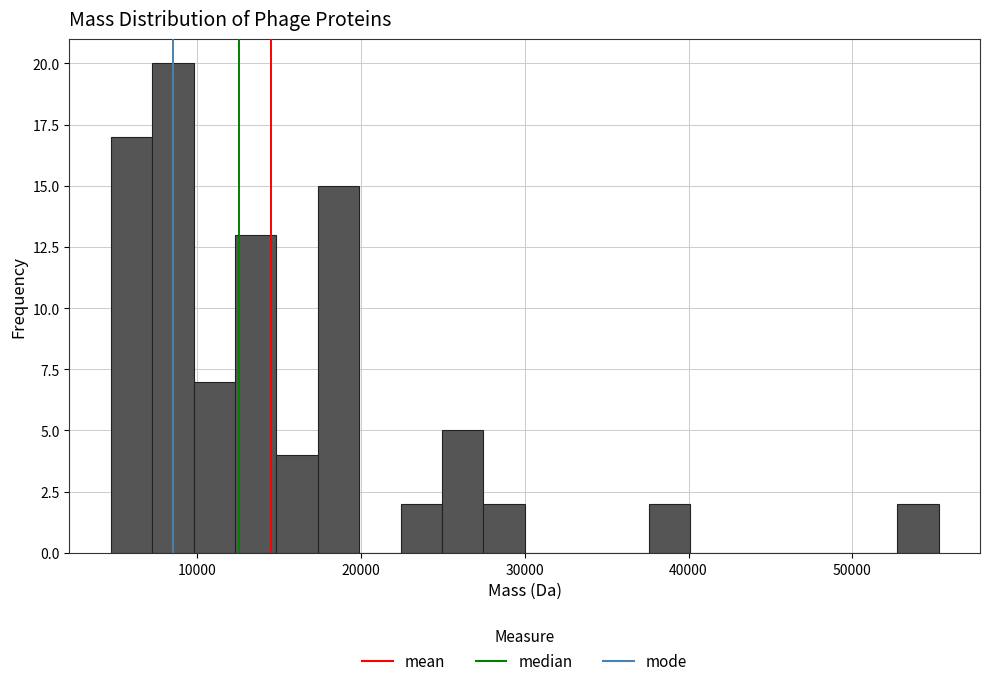

Around what value on the x-axis is the tallest bar? Give the approximate position of its centre, as read against the axis.

9000